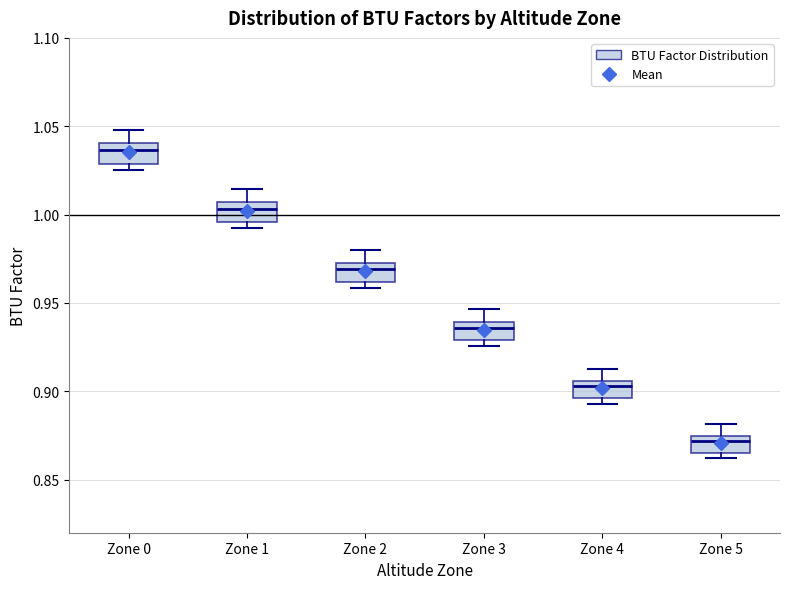

Where does the upper whisker of the box for Zone 0 end on the y-axis? The values are not printed on the chart, so give them approximately, as read against the axis.

1.050